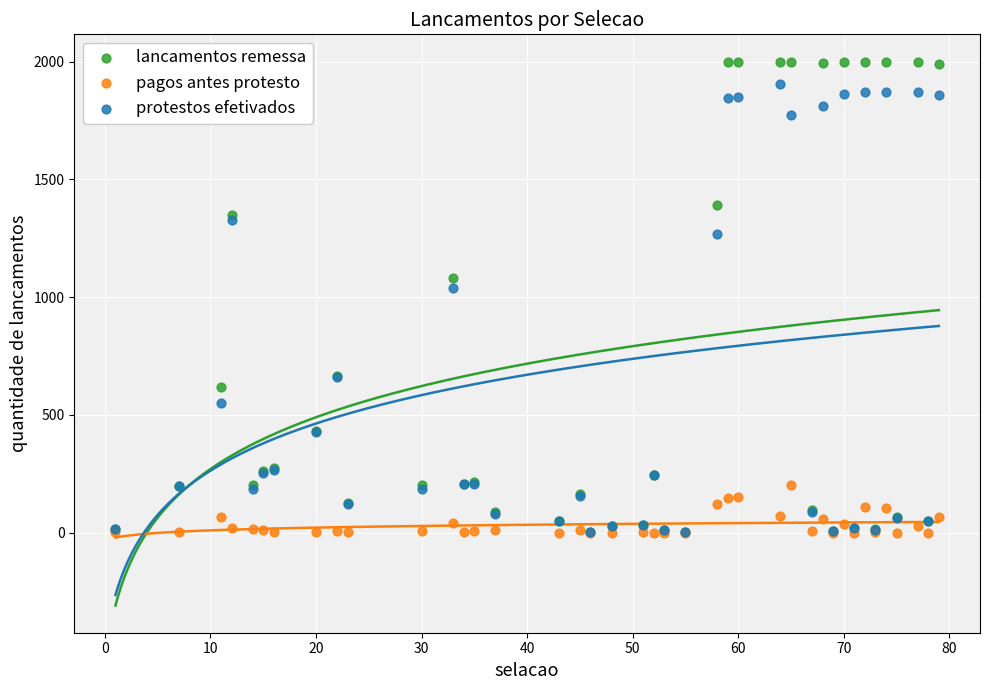

In the lancamentos remessa series, what Y value is closest to 1001?

1080